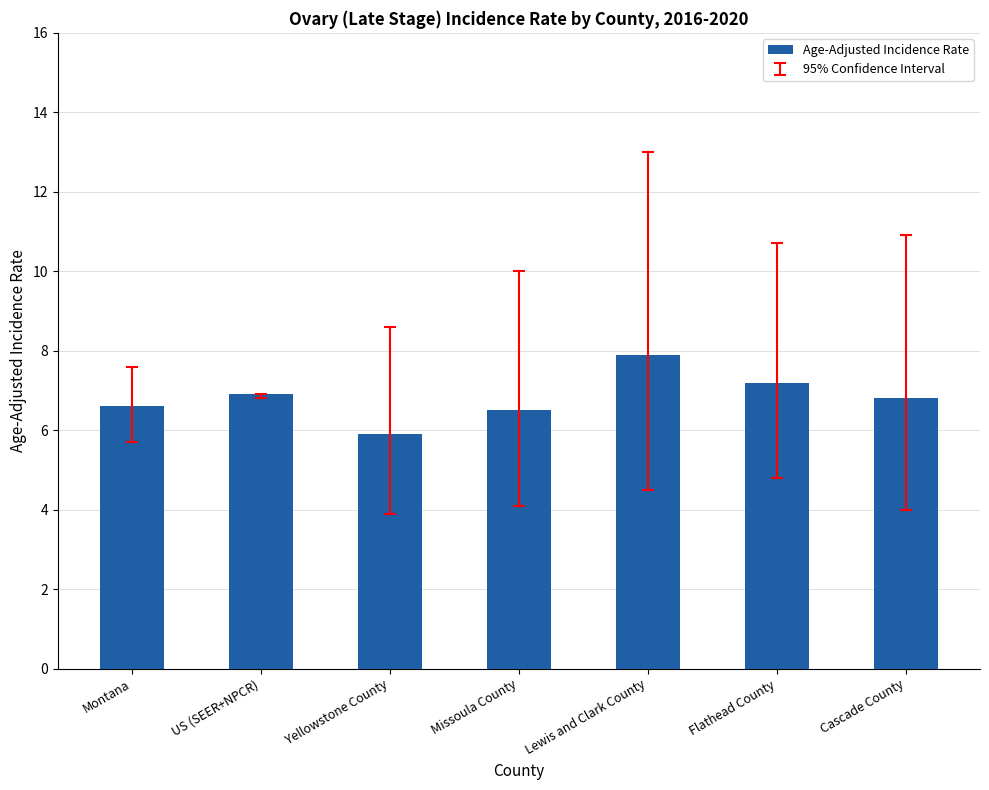

How many values are below 6?

1